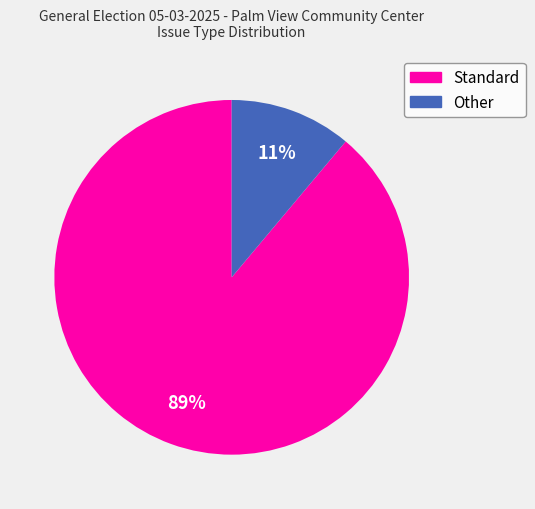

To the nearest percent, what is the average slice percentage?

50%